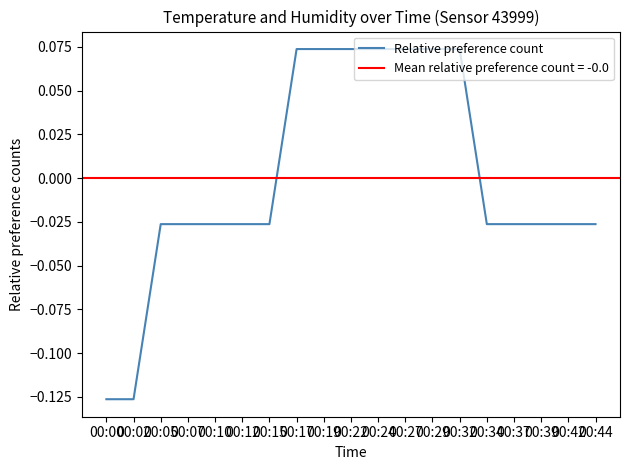

Reading left to right, extract all data points from this chart.

-0.1	-0.1	-0.0	-0.0	-0.0	-0.0	-0.0	0.1	0.1	0.1	0.1	0.1	0.1	0.1	-0.0	-0.0	-0.0	-0.0	-0.0